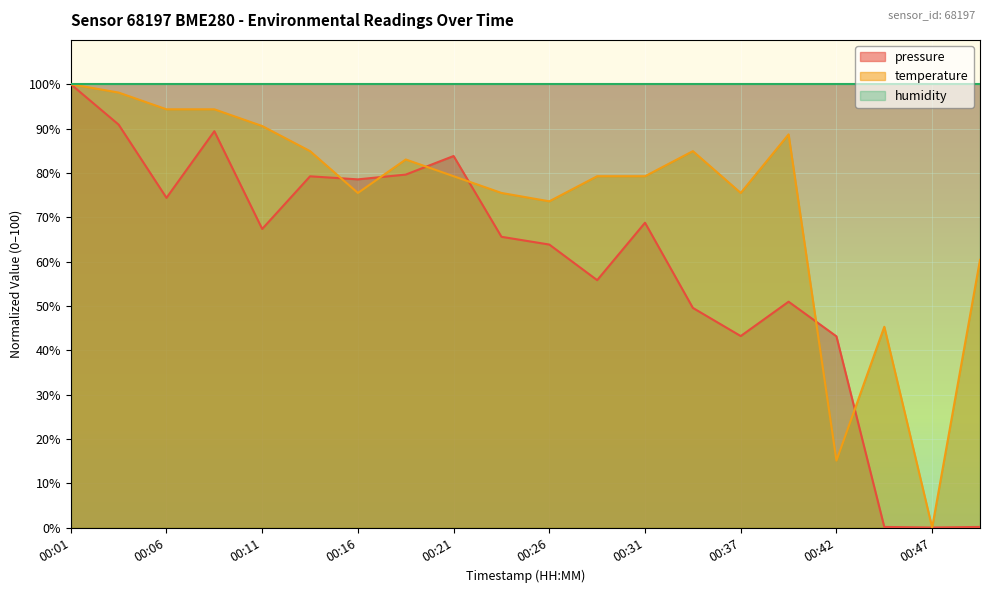

Which has a higher value, 00:31 or 00:16?

00:16